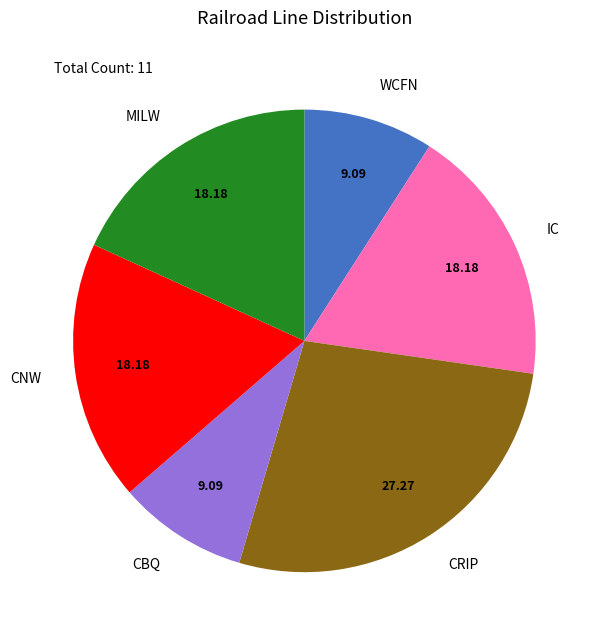

Between CNW and CRIP, which is larger?

CRIP